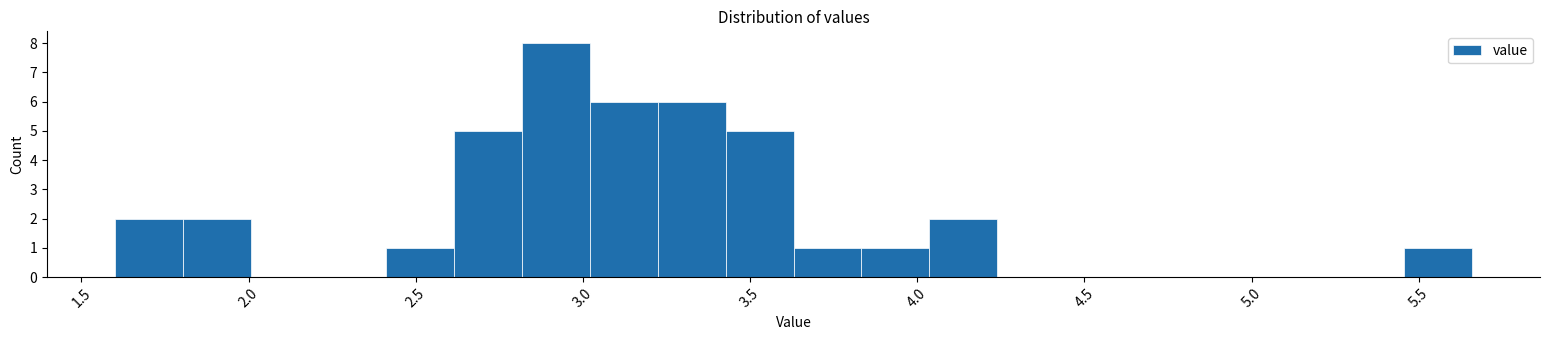

Which range on the x-axis has the tallest bar?

2.80 to 3.00